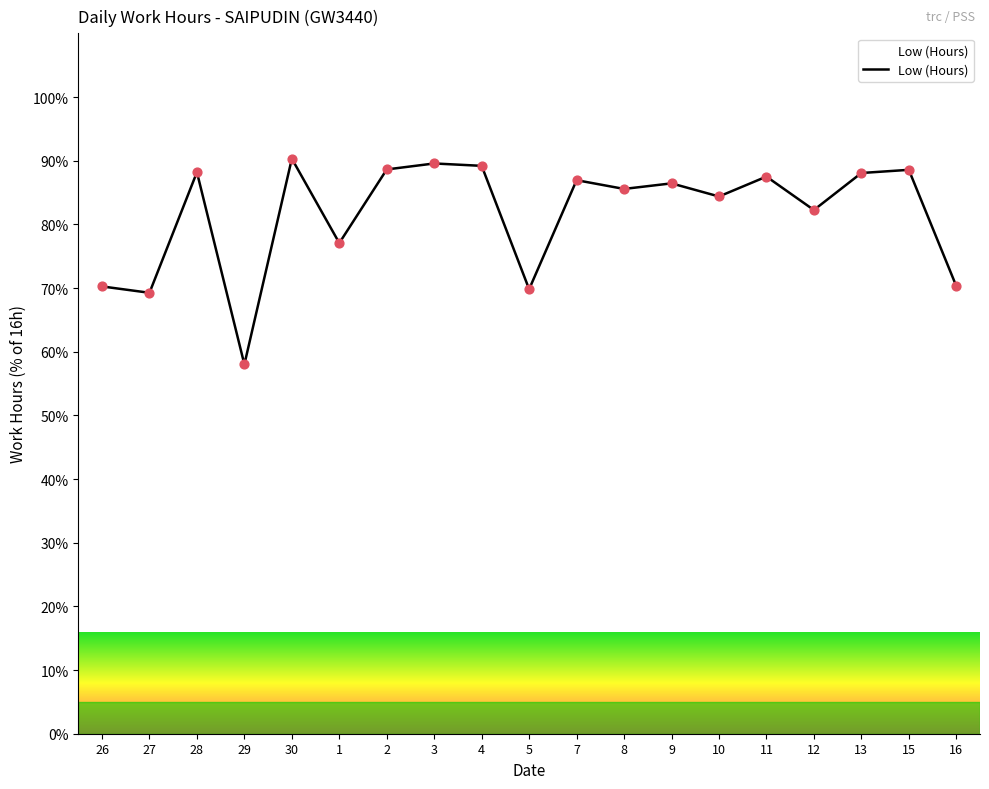

What is the ratio of the value at 27 to the value at 2?

0.8